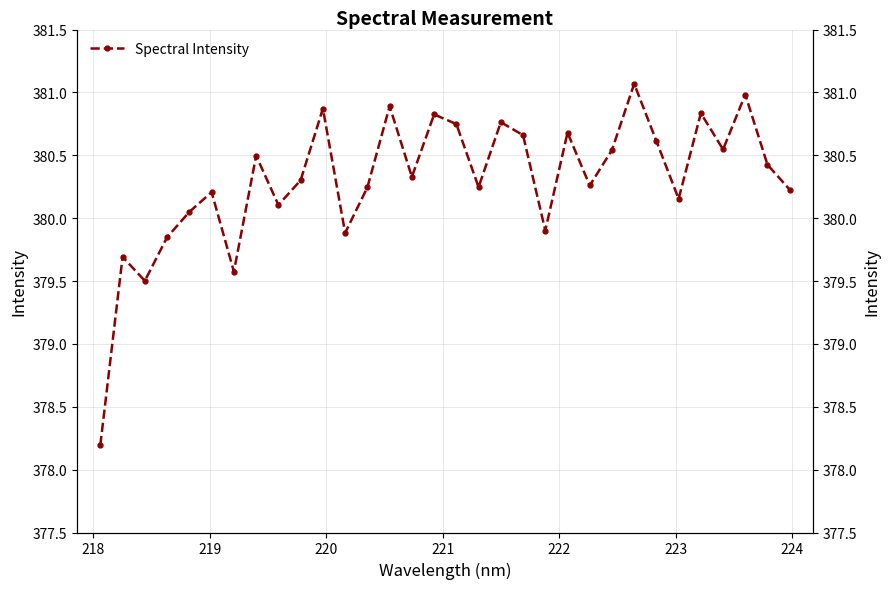

What is the smallest value displayed?

378.2